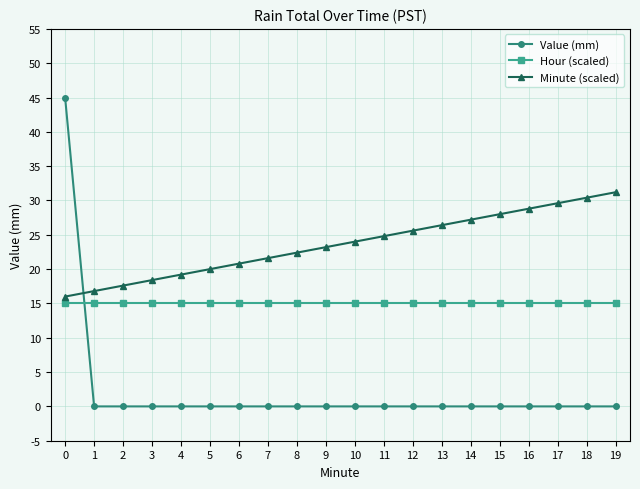

Between 15 and 17, which series saw the biggest shift?

Minute (scaled)